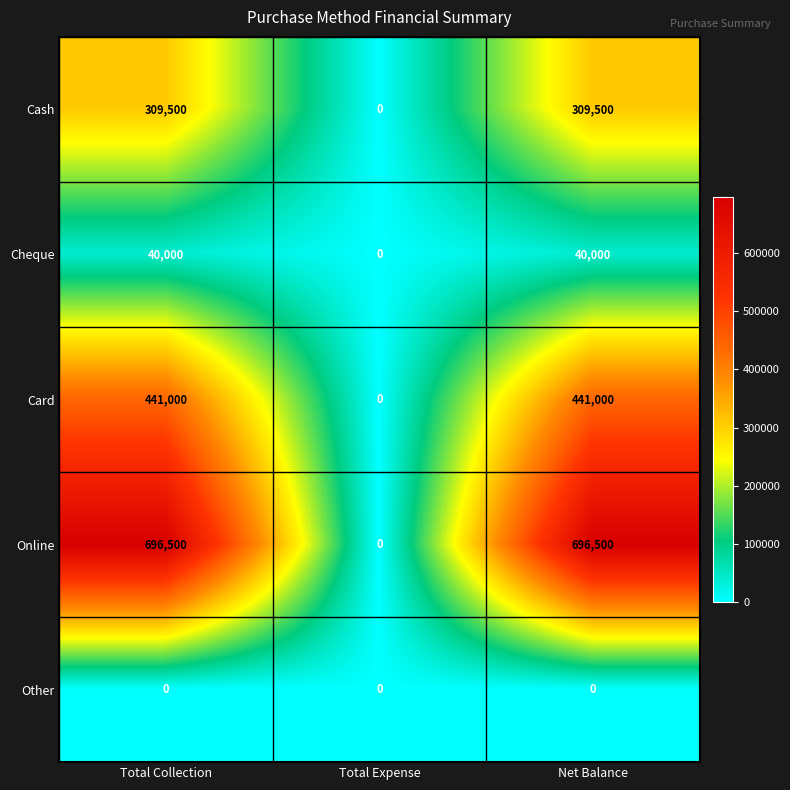

What is the greatest value displayed?

696500